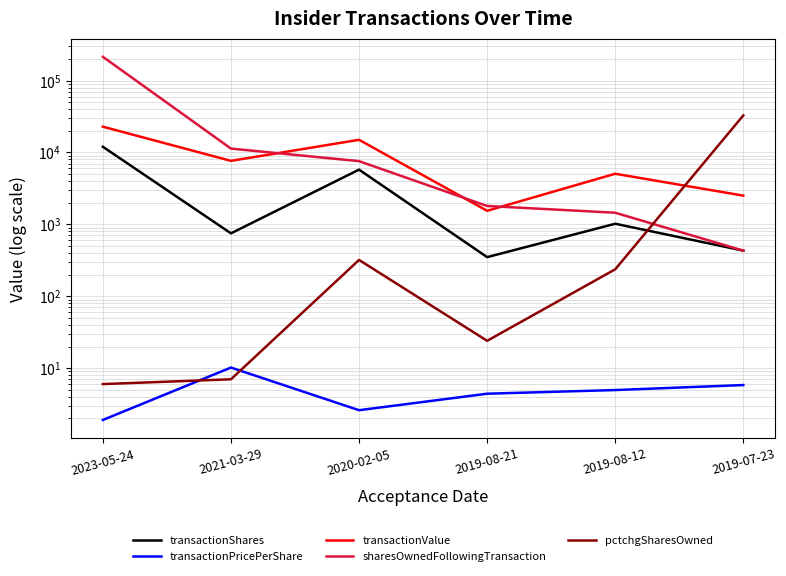

True or false: transactionPricePerShare and sharesOwnedFollowingTransaction cross at least once.

False